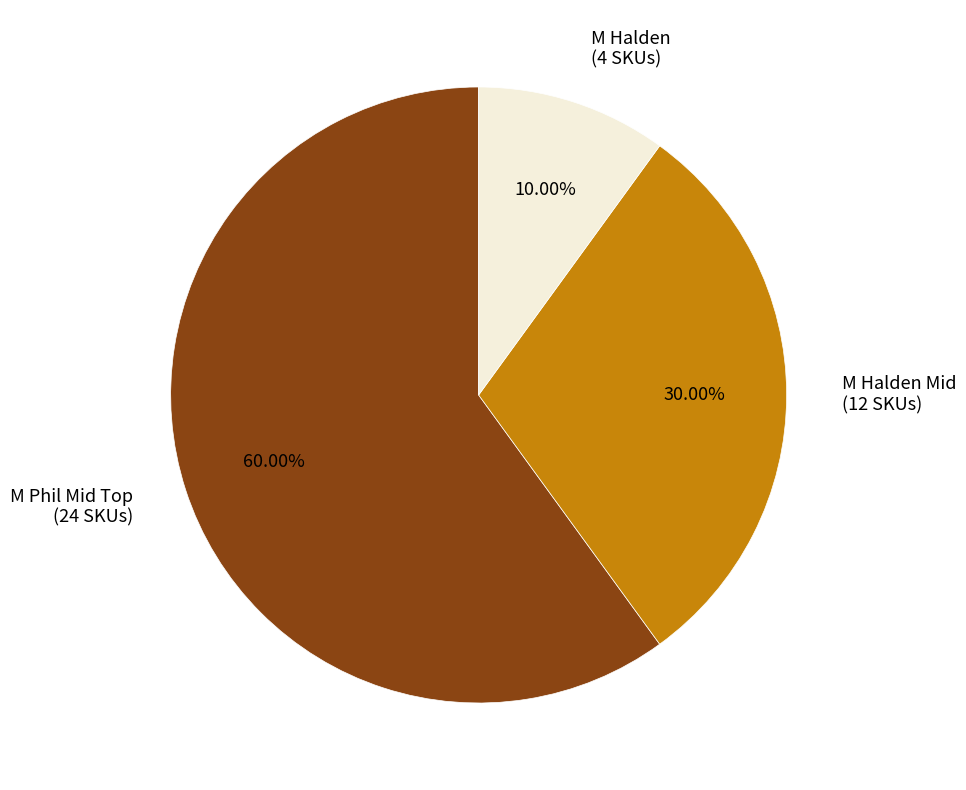

Which category accounts for the majority?

M Phil Mid Top (24 SKUs)